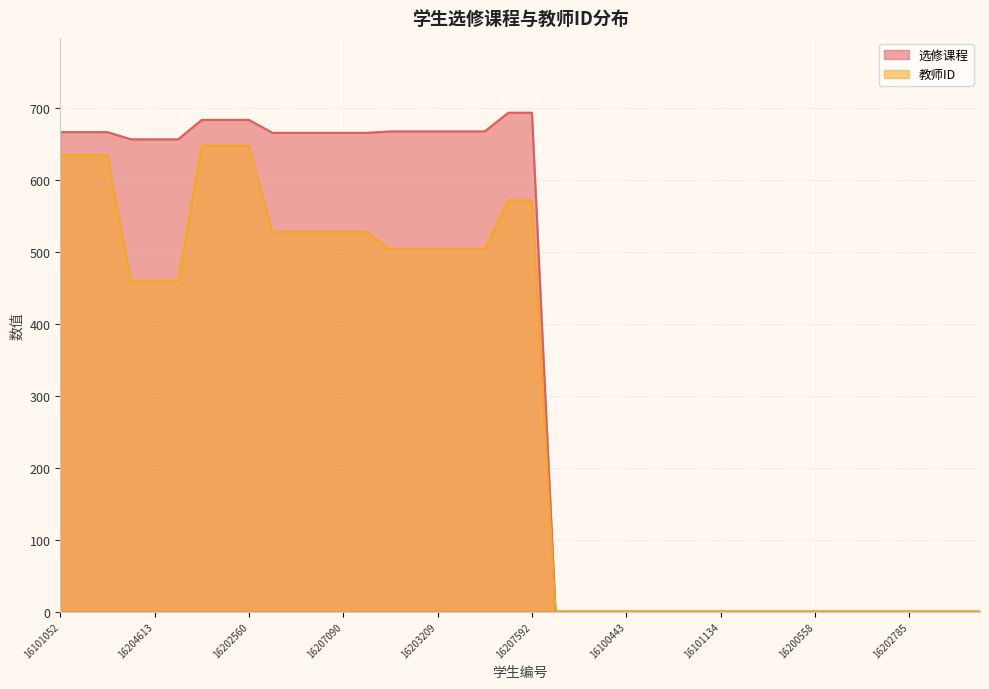

Does the chart have visible grid lines?

Yes